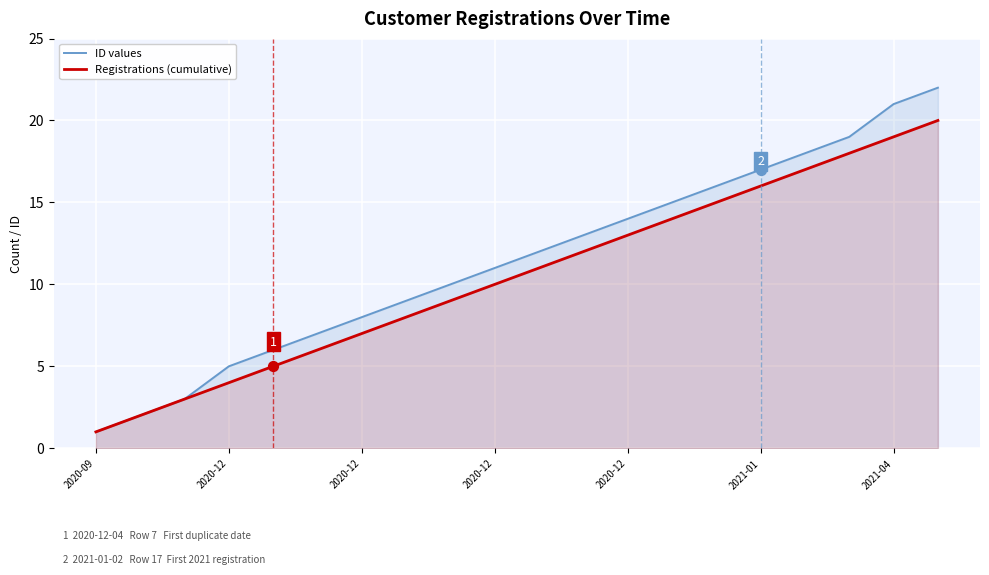

Is the value of Registrations (cumulative) at 2021-01 greater than the value of ID values at 15?

No